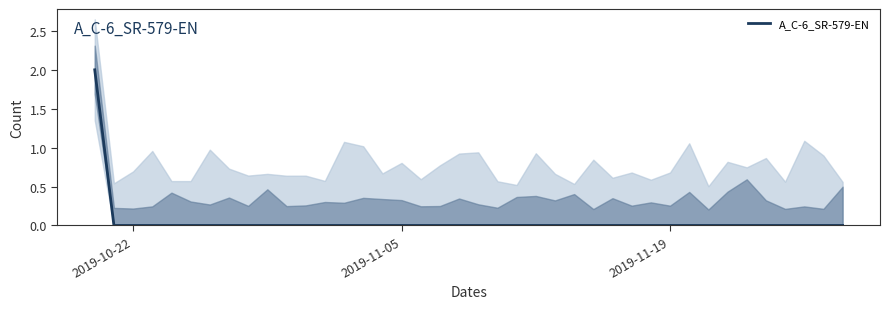

The value of A_C-6_SR-579-EN at 2019-11-19 is -1. True or false?

False